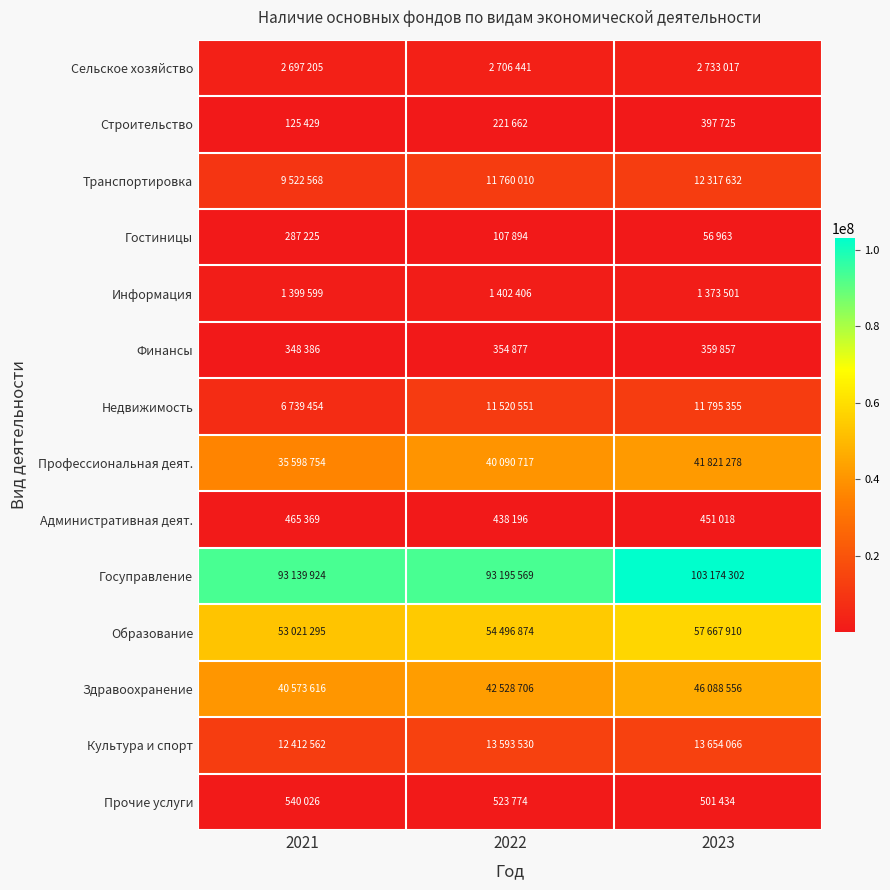

What is the maximum value shown in the chart?

103174302